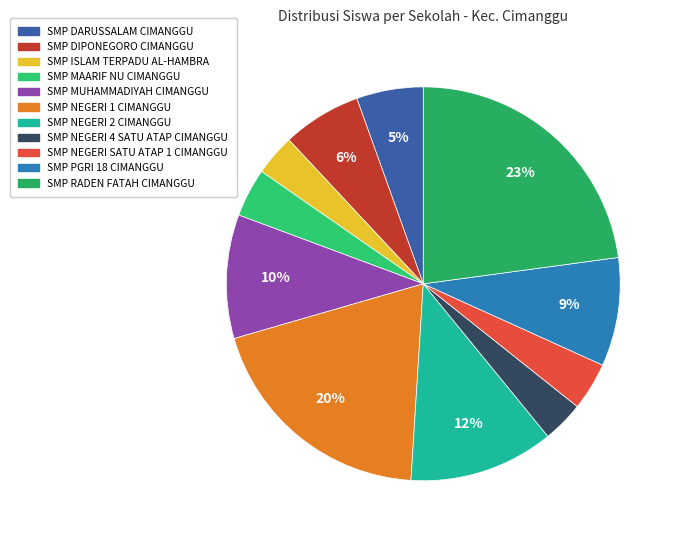

Is it true that SMP NEGERI 4 SATU ATAP CIMANGGU is 3% of the pie?

True